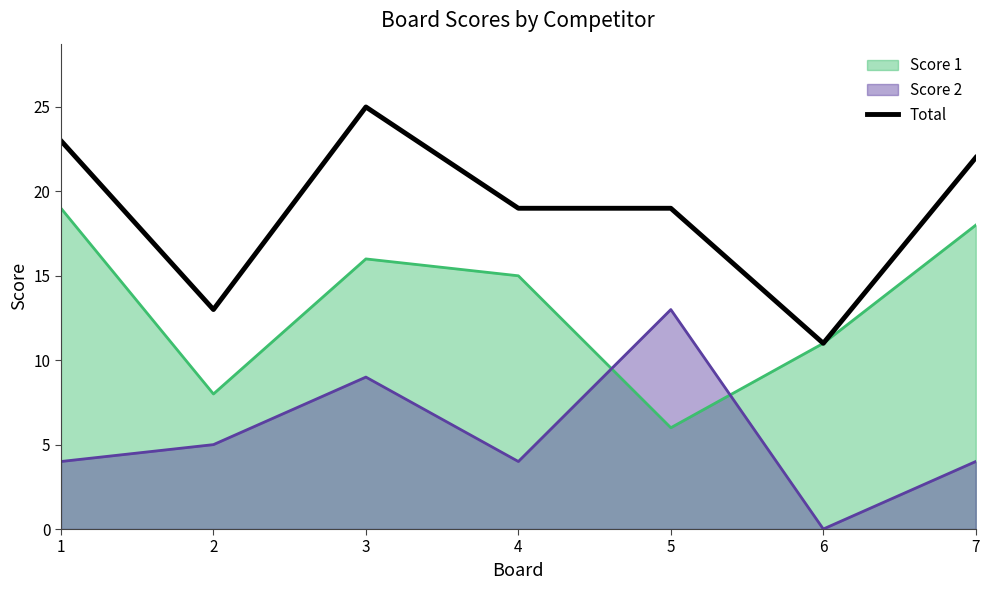

Which series changed the most between 2 and 7?

Score 1